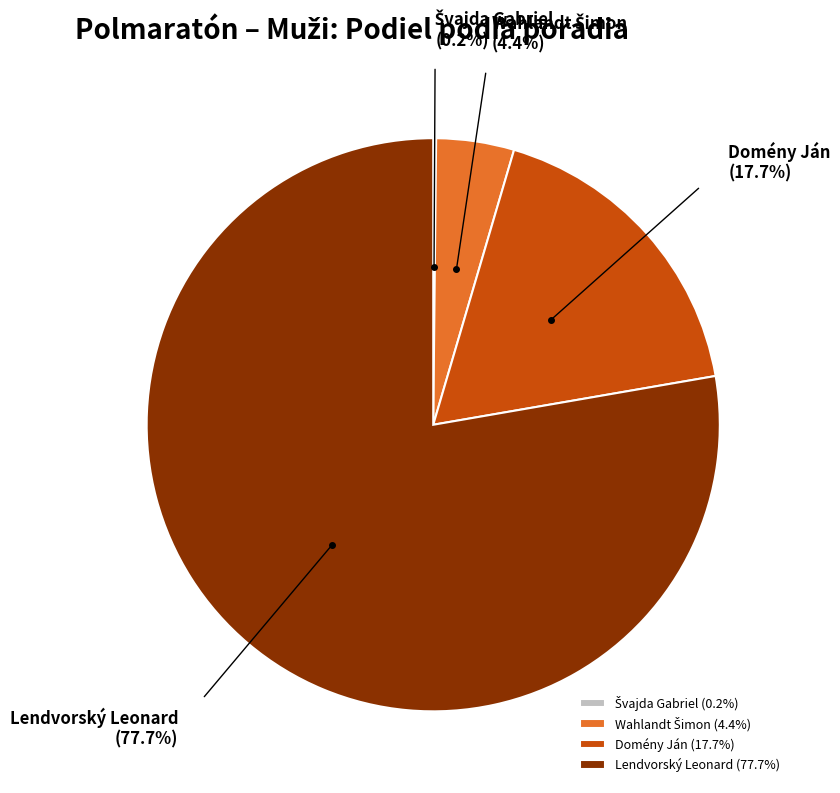

Is there any slice that represents more than half of the pie?

Yes